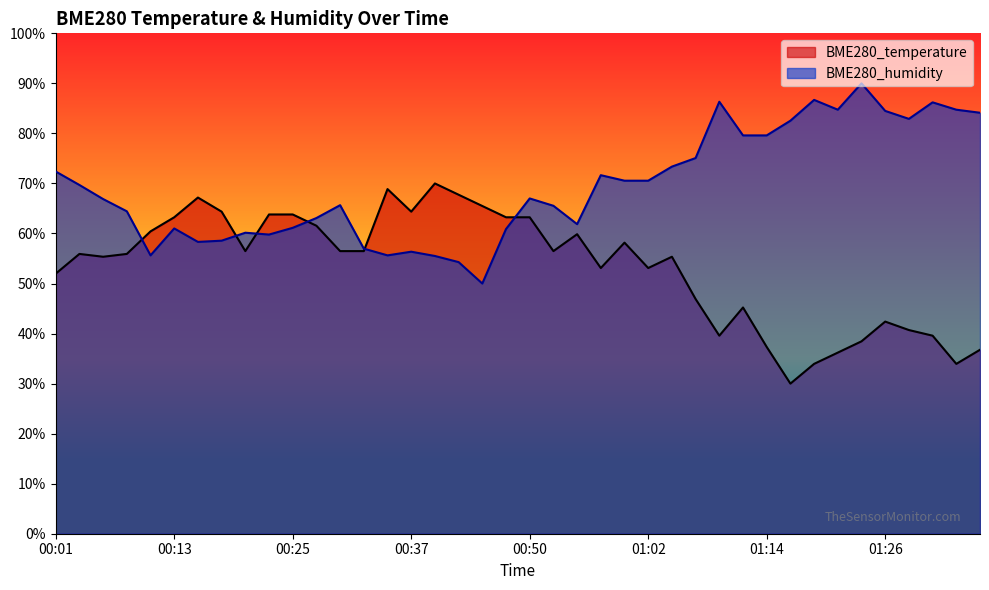

Where is the first local minimum for BME280_humidity?

00:11